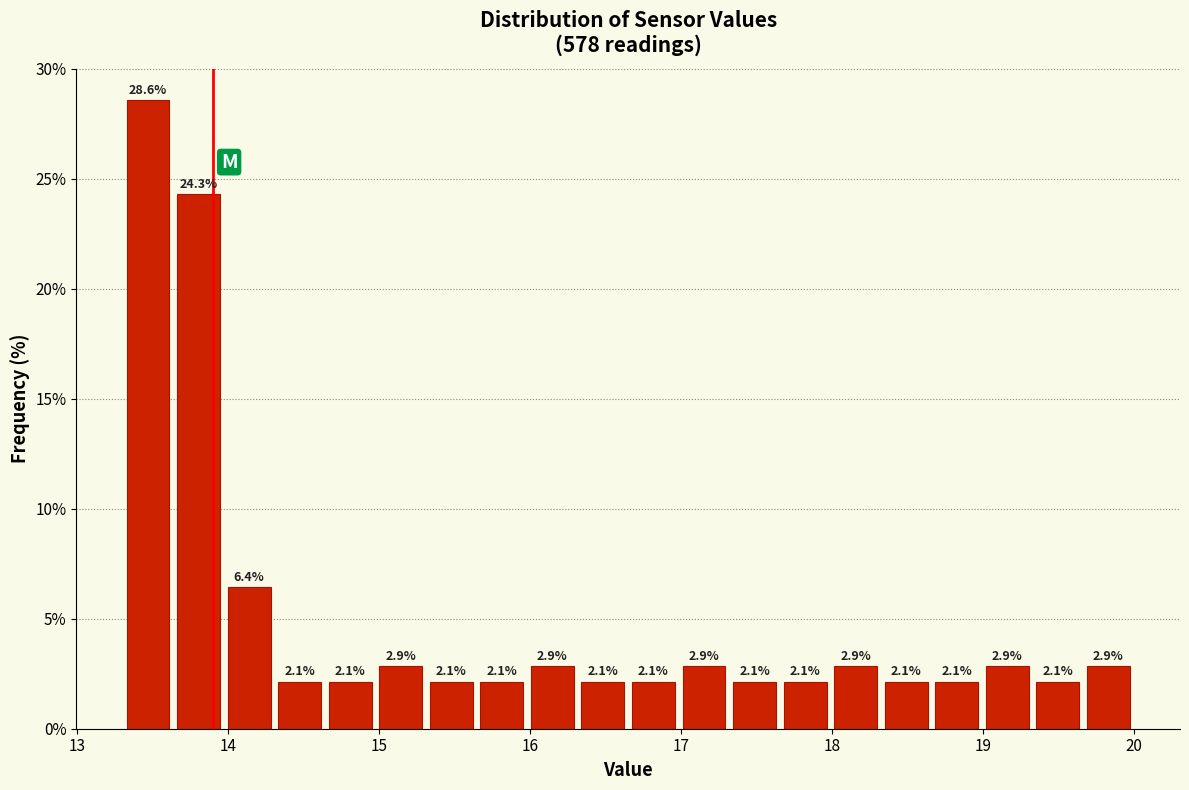

Read against the x-axis, roughly where is the centre of the tallest bar?

13.5